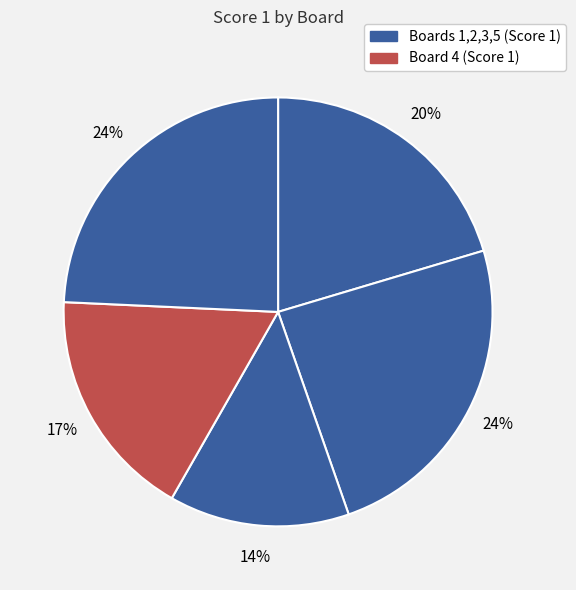

How many segments does this pie chart have?

5